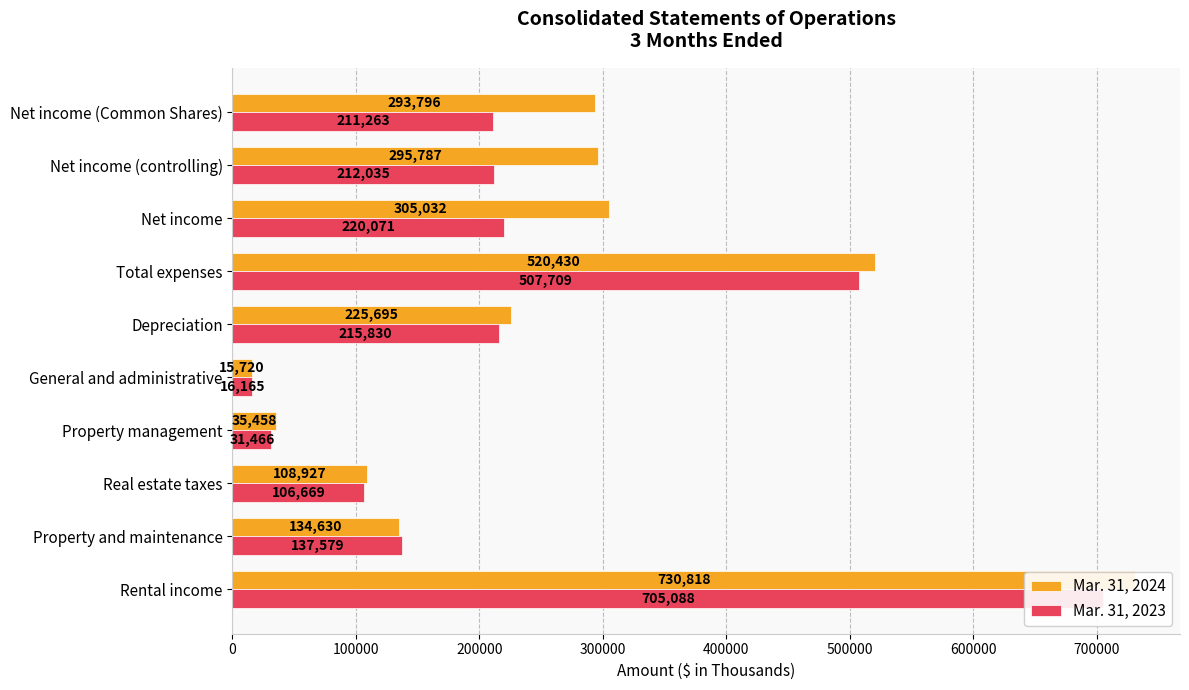

Are the bars grouped side by side (vs. stacked)?

Yes